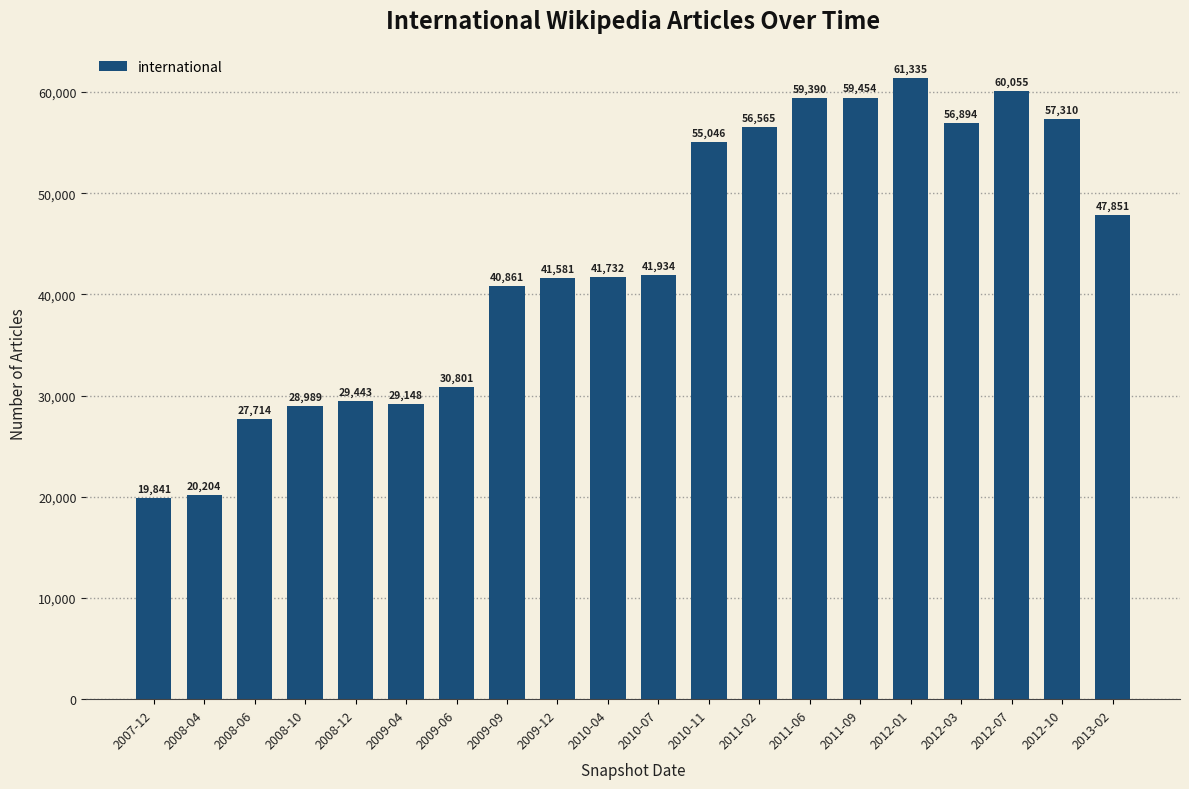

Which category has the lowest value across all series?

2007-12